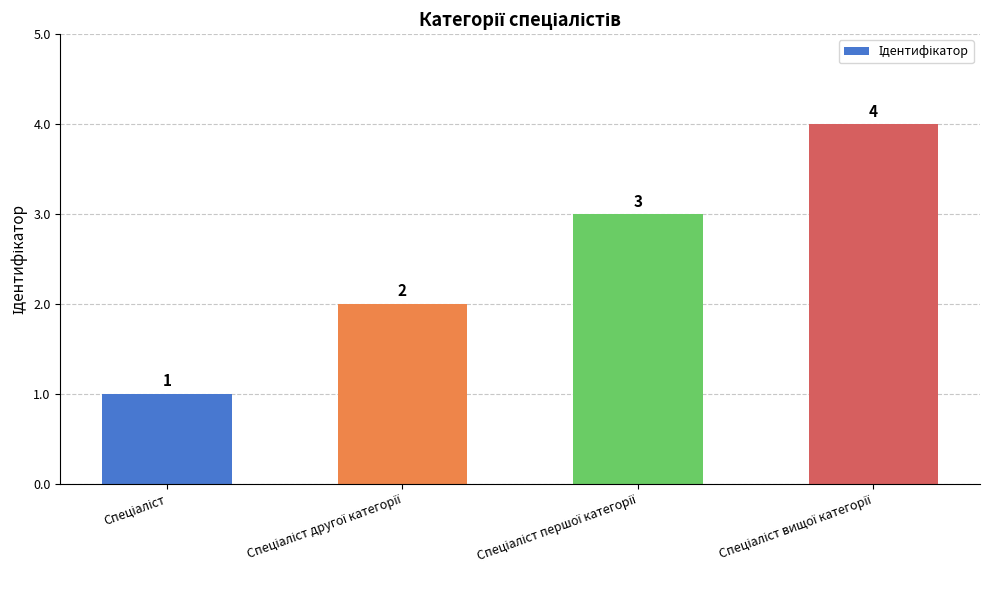

What is the difference between the maximum and minimum values?

3